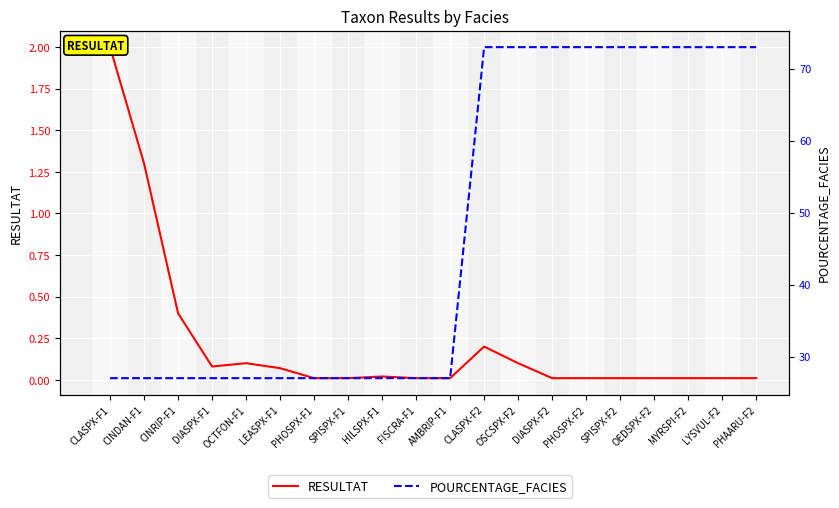

What is the sum of all RESULTAT values?

4.4